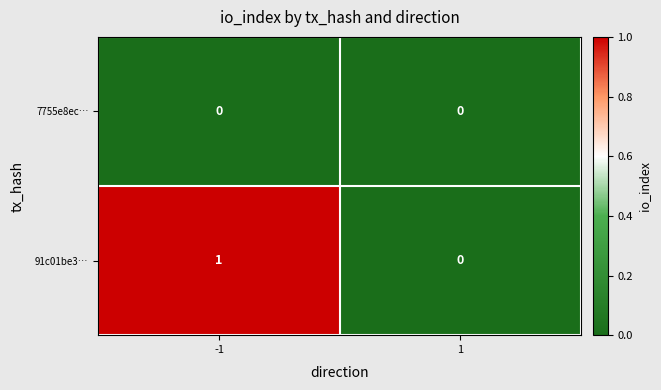

Reading left to right, list all the values displayed in this chart.

7755e8ec…: 0	0
91c01be3…: 1	0